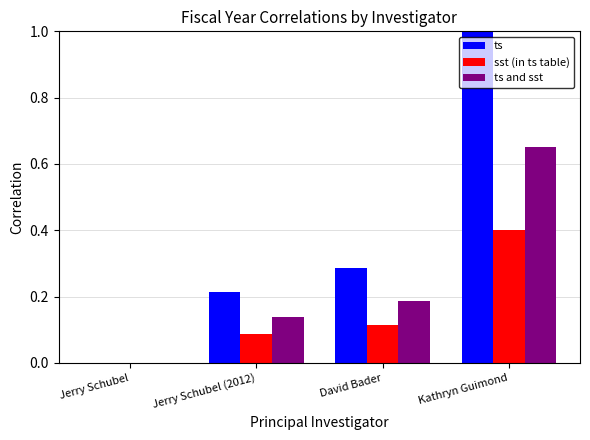

What is the sum of the ts and sst values at Kathryn Guimond and David Bader?

0.8